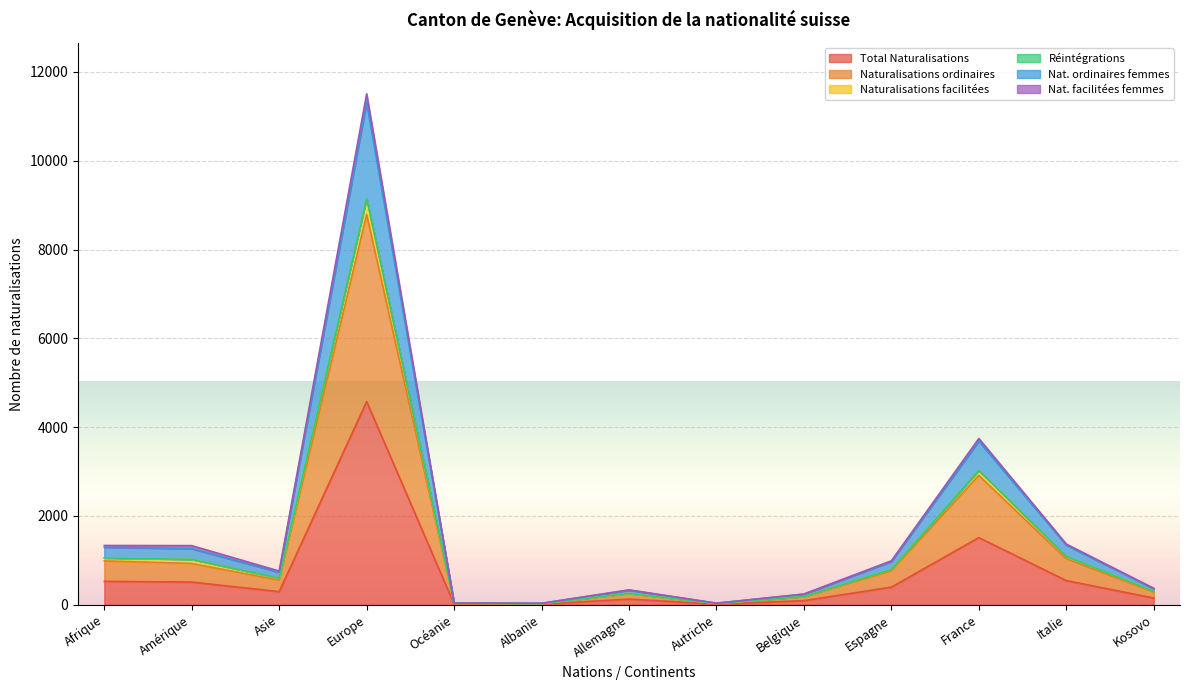

At which label does Total Naturalisations reach its peak?

Europe